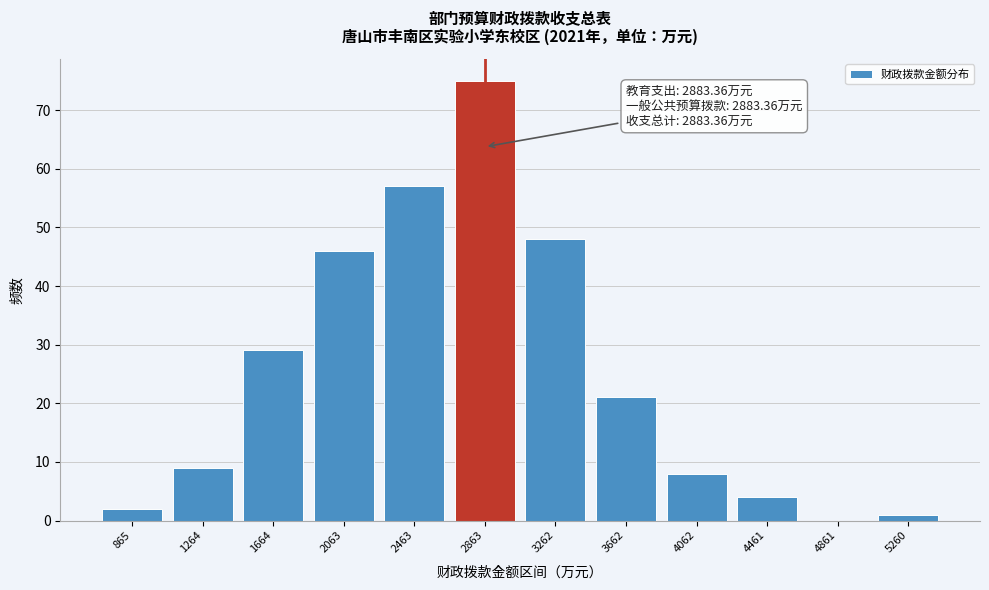

Reading right to left, extract all data points from this chart.

5260=1	4861=0	4461=4	4062=8	3662=21	3262=48	2863=75	2463=57	2063=46	1664=29	1264=9	865=2